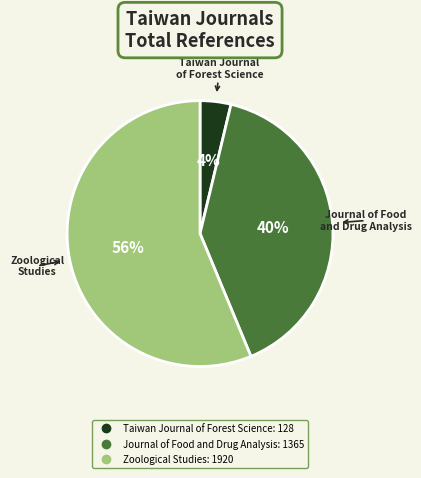

To the nearest percent, what is the average slice percentage?

33%